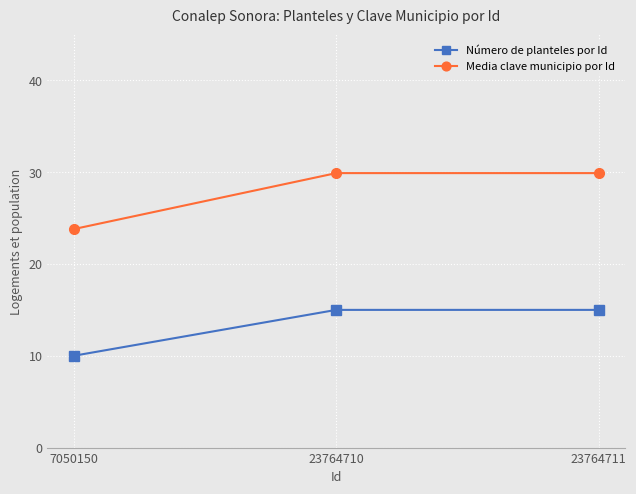

At which label is Número de planteles por Id closest to 12?

7050150